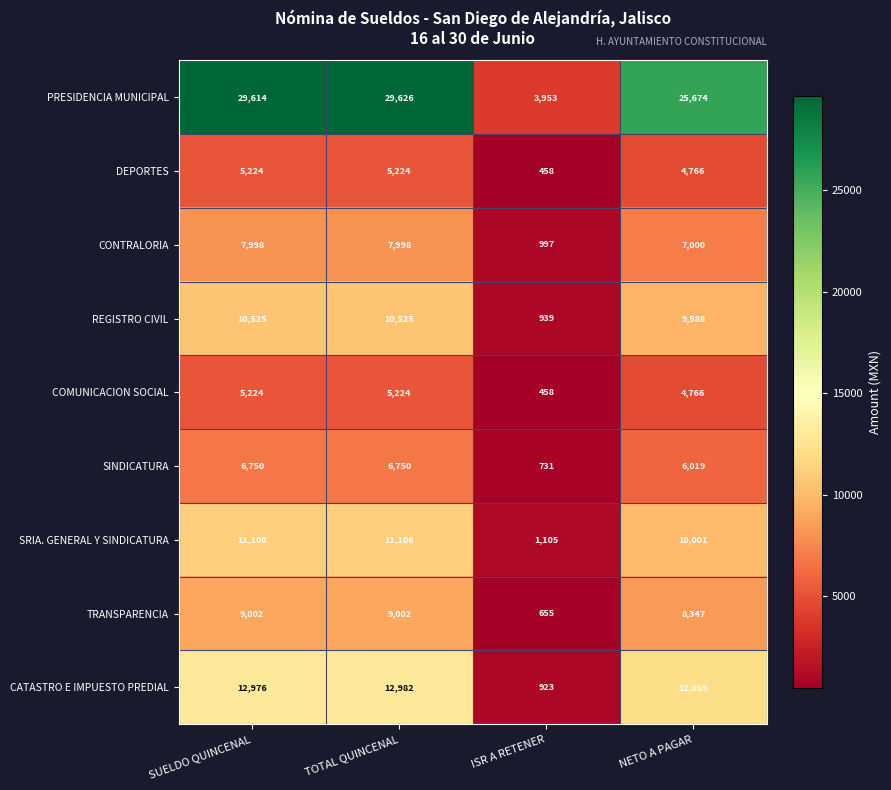

What is the spread (max minus min) of values at SUELDO QUINCENAL?

24390